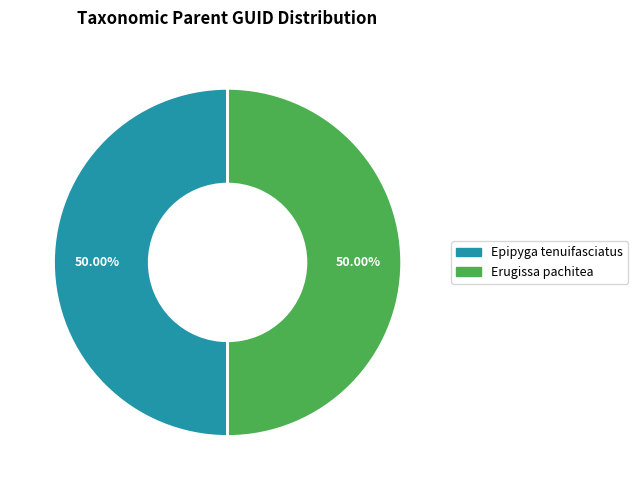

Count the number of slices in the pie.

2